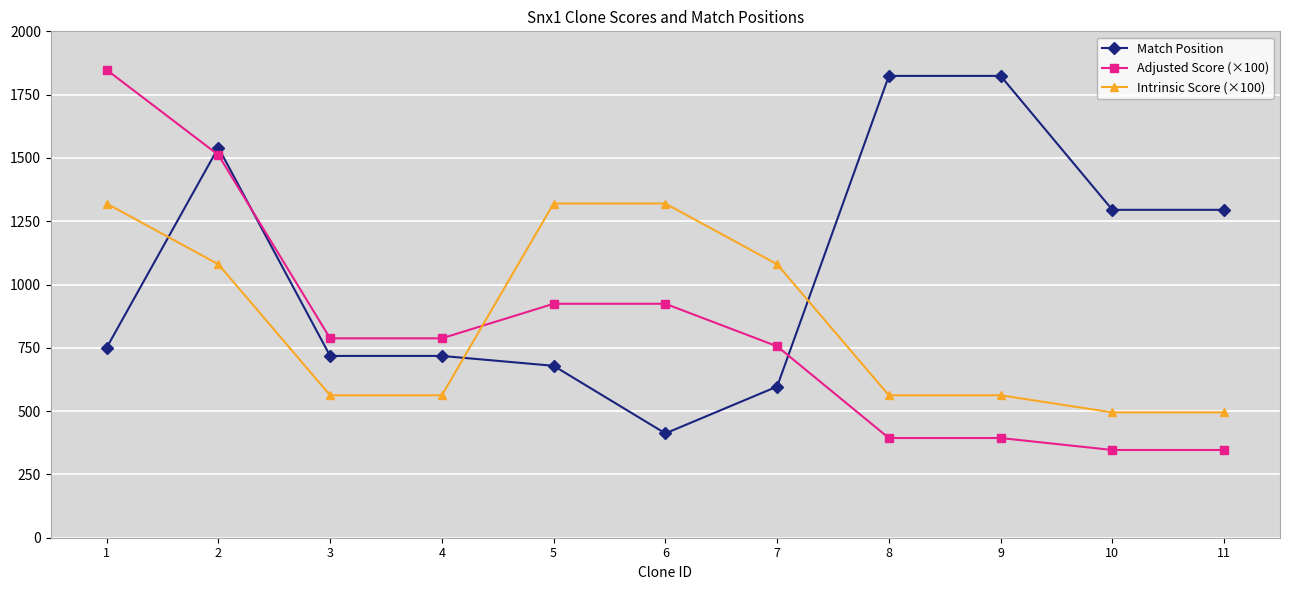

Which series ends up on top after the final intersection of Match Position and Adjusted Score (×100)?

Match Position